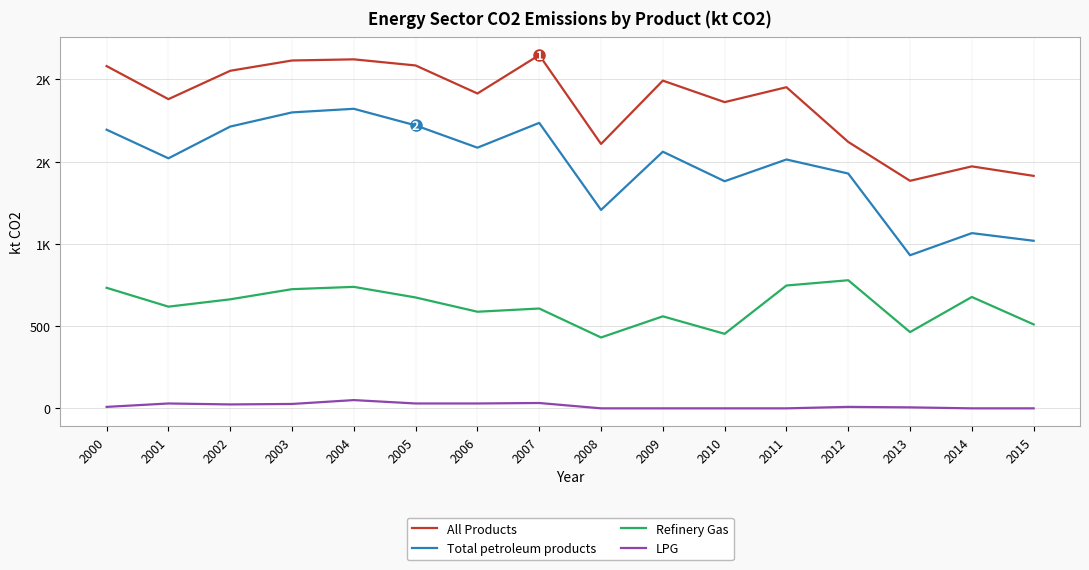

What are all the series names shown in the legend?

All Products, Total petroleum products, Refinery Gas, LPG